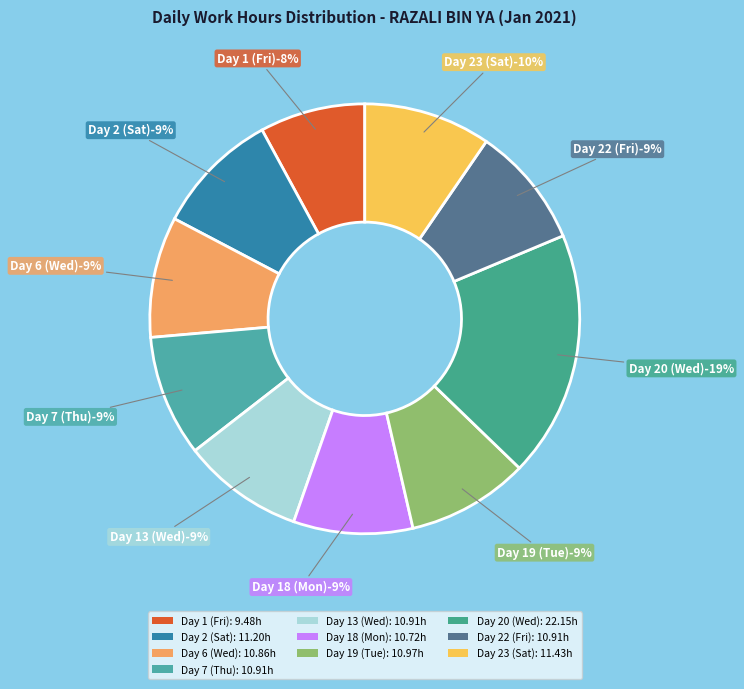

To the nearest percent, what percentage of the pie is Day 13 (Wed)?

9%